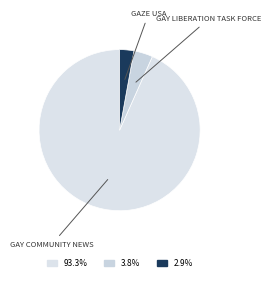

Rank the categories by value from highest to lowest.

Gay Community News, Gay Liberation Task Force, Gaze USA